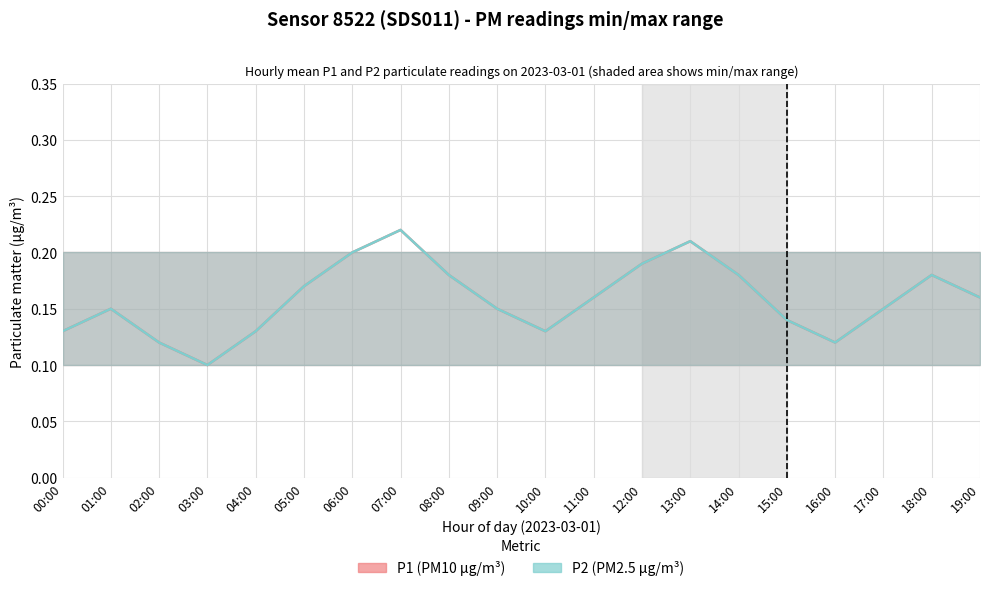

Reading left to right, list all the values displayed in this chart.

P1 (PM10 µg/m³): 00:00=0.1	01:00=0.1	02:00=0.1	03:00=0.1	04:00=0.1	05:00=0.2	06:00=0.2	07:00=0.2	08:00=0.2	09:00=0.1	10:00=0.1	11:00=0.2	12:00=0.2	13:00=0.2	14:00=0.2	15:00=0.1	16:00=0.1	17:00=0.1	18:00=0.2	19:00=0.2
P2 (PM2.5 µg/m³): 00:00=0.1	01:00=0.1	02:00=0.1	03:00=0.1	04:00=0.1	05:00=0.2	06:00=0.2	07:00=0.2	08:00=0.2	09:00=0.1	10:00=0.1	11:00=0.2	12:00=0.2	13:00=0.2	14:00=0.2	15:00=0.1	16:00=0.1	17:00=0.1	18:00=0.2	19:00=0.2